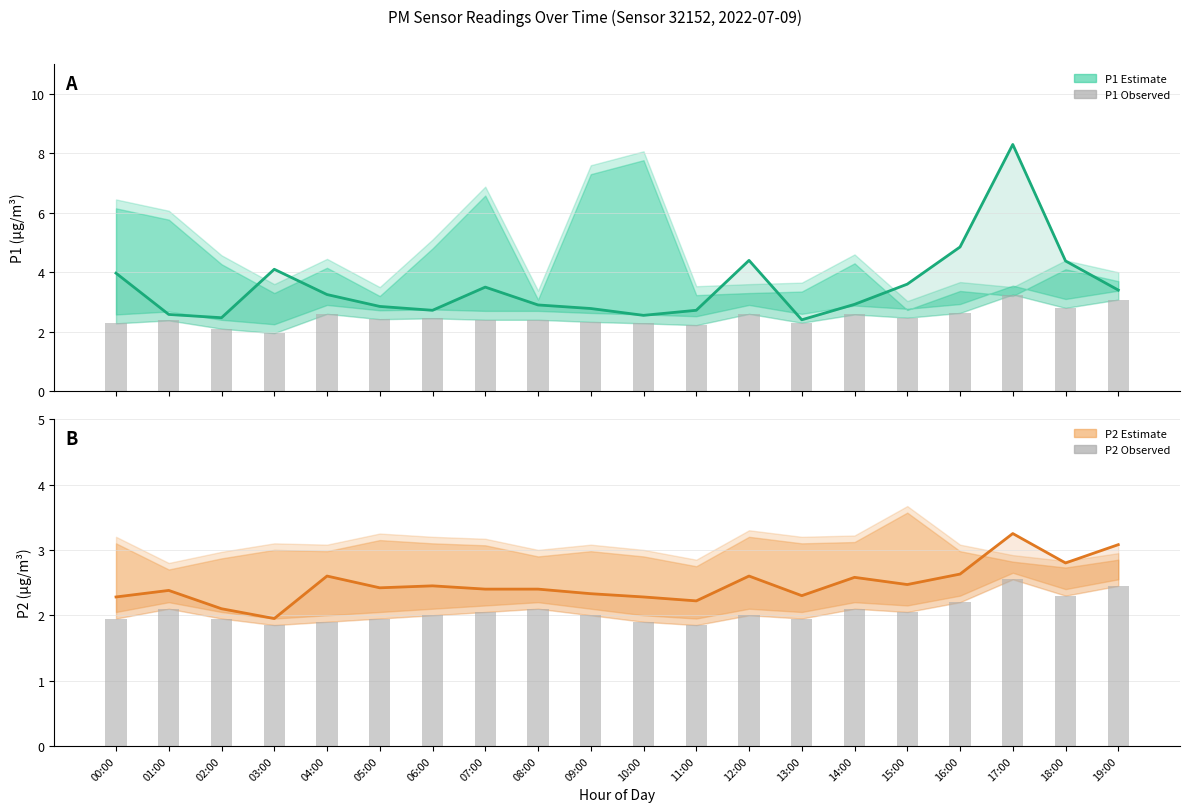

Read the P2 Raw value at 09:00.

2.0